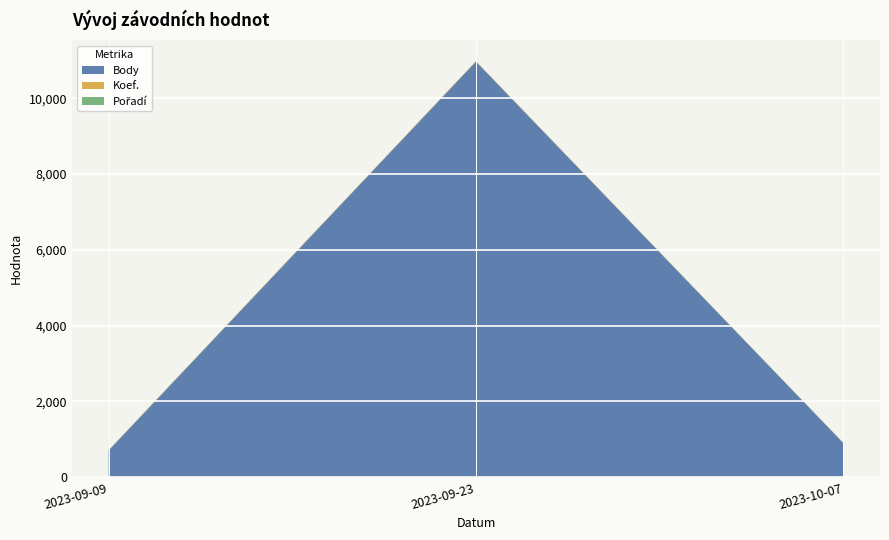

At which label does Body reach its peak?

2023-09-23